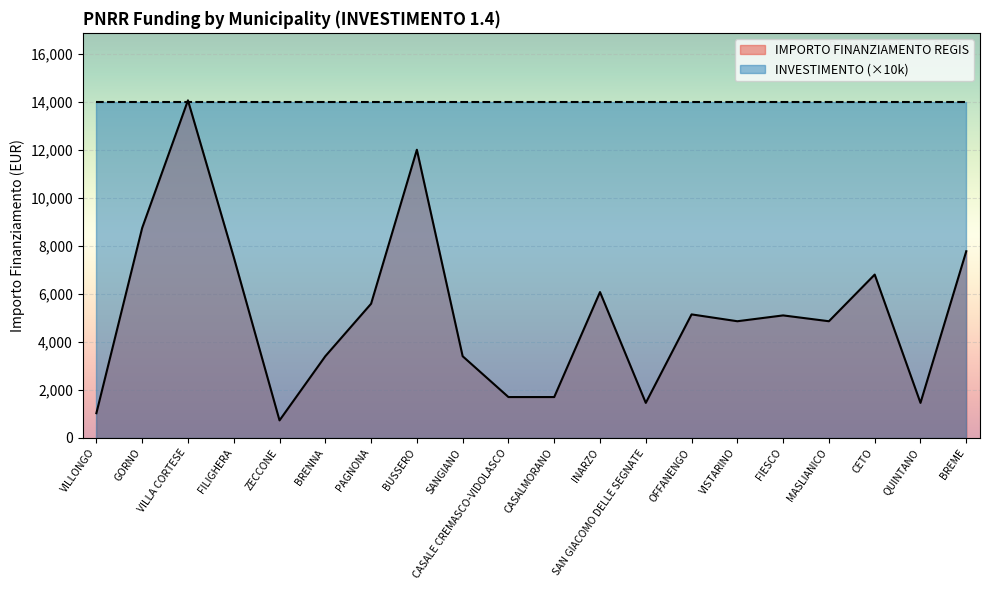

At which category does the data reach its first local peak?

VILLA CORTESE